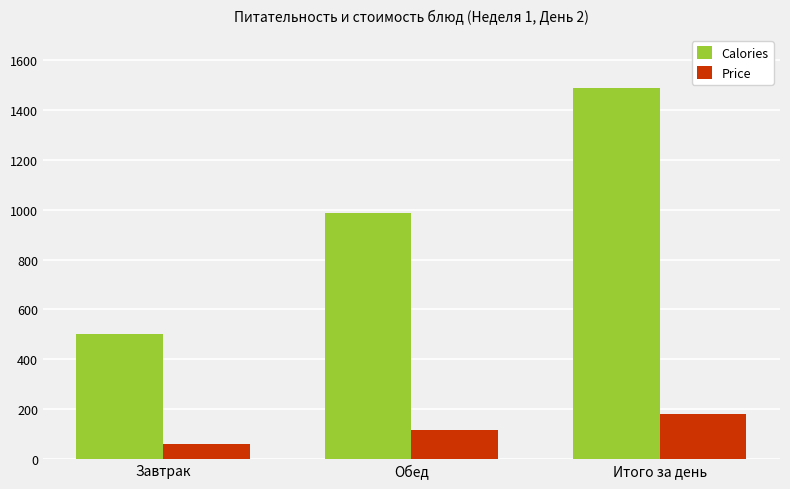

Which category has the lowest value in the Calories series?

Завтрак